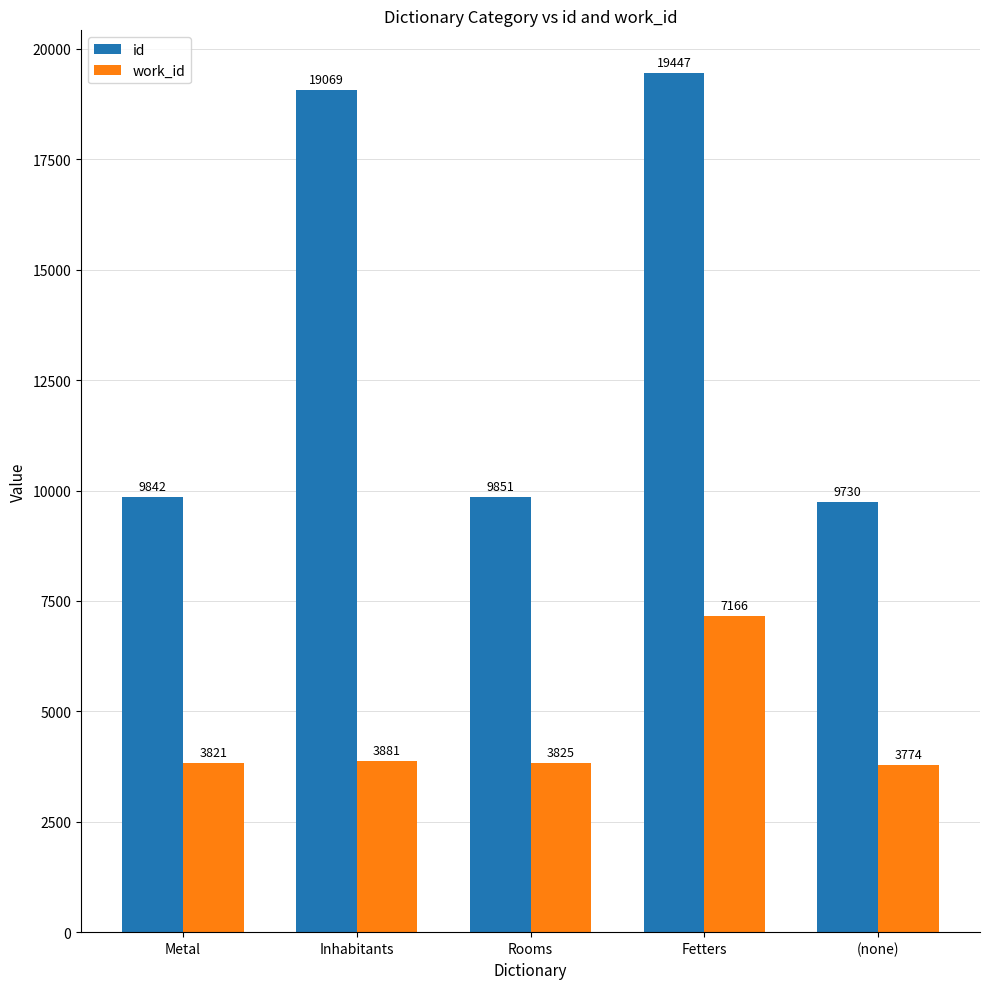

Reading left to right, list all the values displayed in this chart.

id: Metal=9842	Inhabitants=19069	Rooms=9851	Fetters=19447	(none)=9730
work_id: Metal=3821	Inhabitants=3881	Rooms=3825	Fetters=7166	(none)=3774